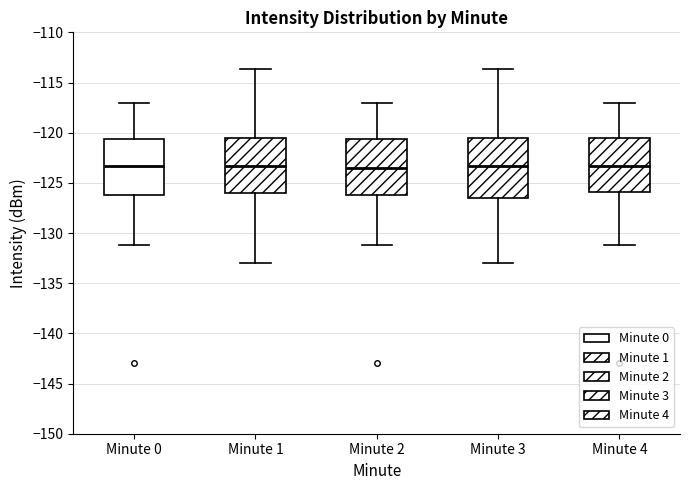

Where is the lower edge of the box for Minute 3 on the y-axis? The values are not printed on the chart, so give them approximately, as read against the axis.

-126.5